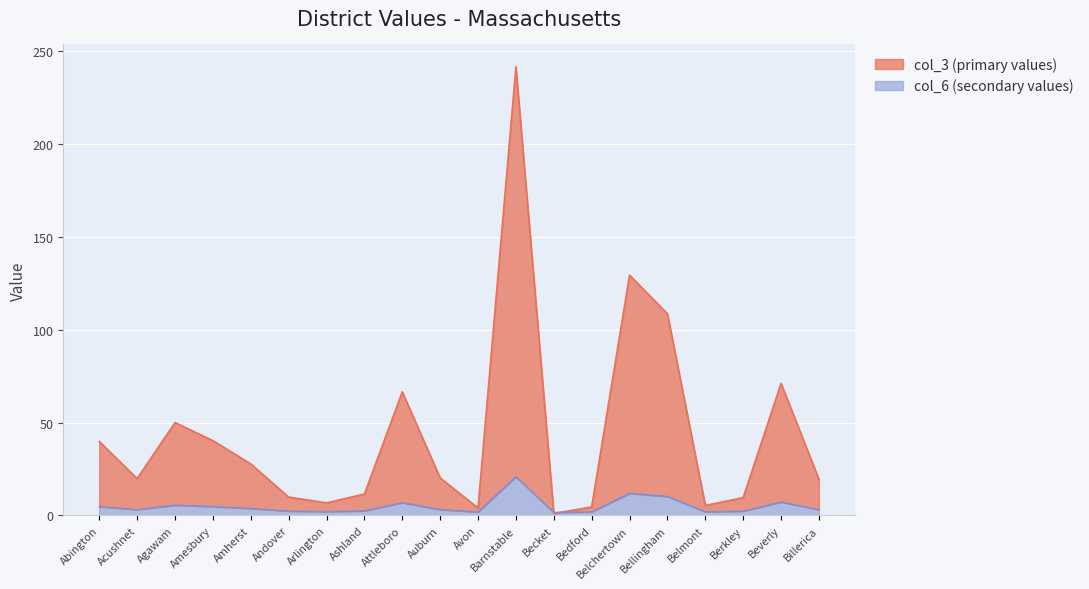

What position from the right is Ashland?

13